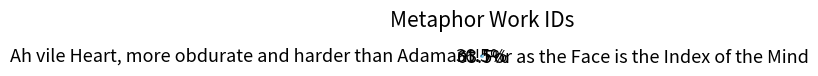

Which category has the biggest portion of the pie?

For as the Face is the Index of the Mind